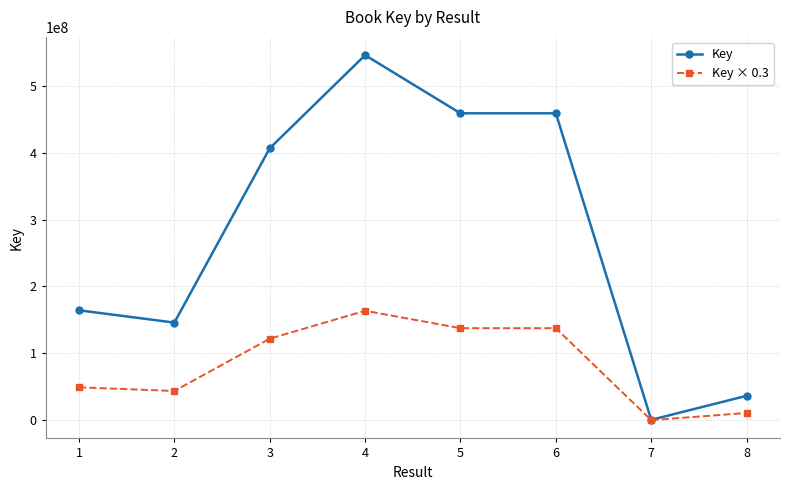

What value does the Key series have at 8?

36634810.0